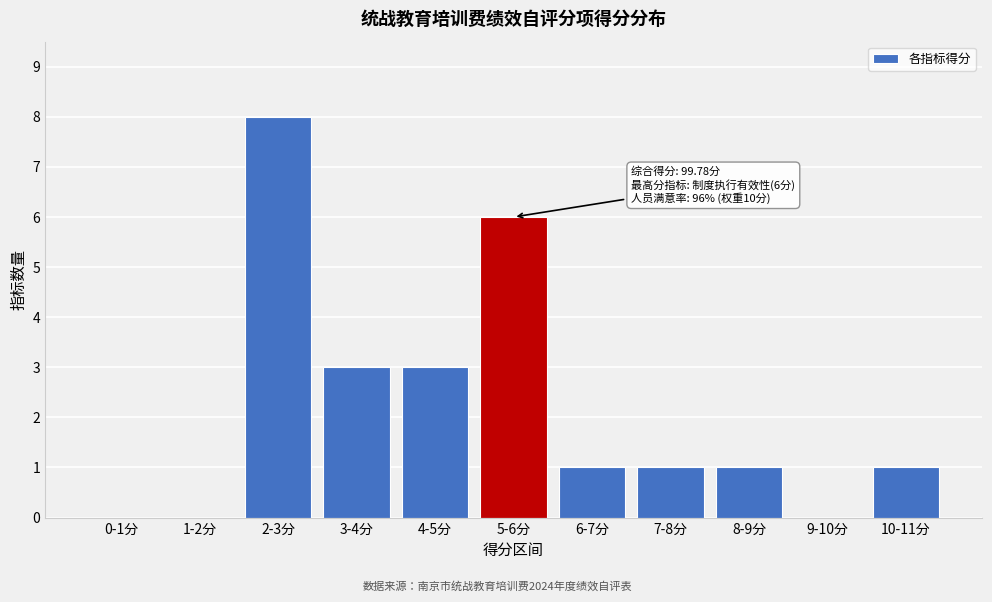

Reading left to right, what are all the values shown in this chart?

0-1分=0	1-2分=0	2-3分=8	3-4分=3	4-5分=3	5-6分=6	6-7分=1	7-8分=1	8-9分=1	9-10分=0	10-11分=1